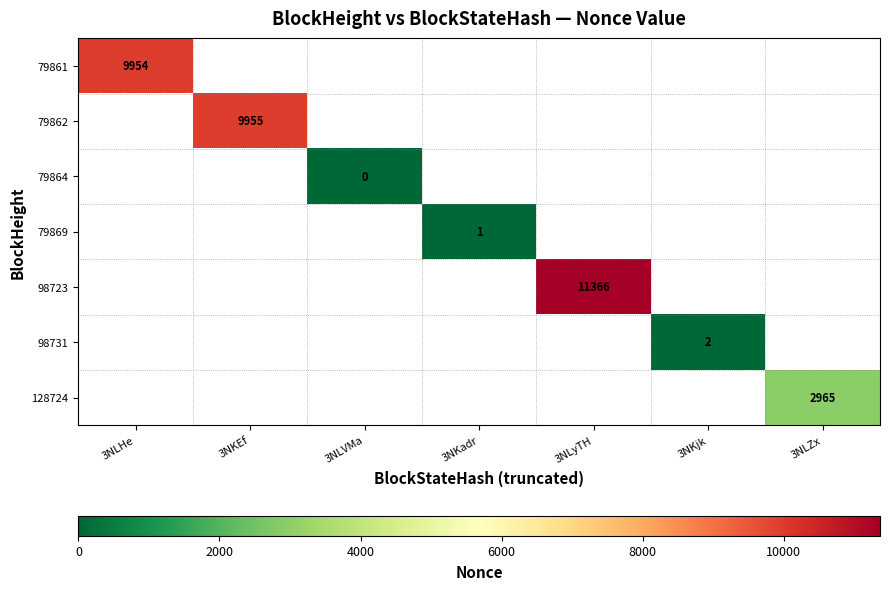

Where is 79861 nearest to the value 9954?

3NLHe